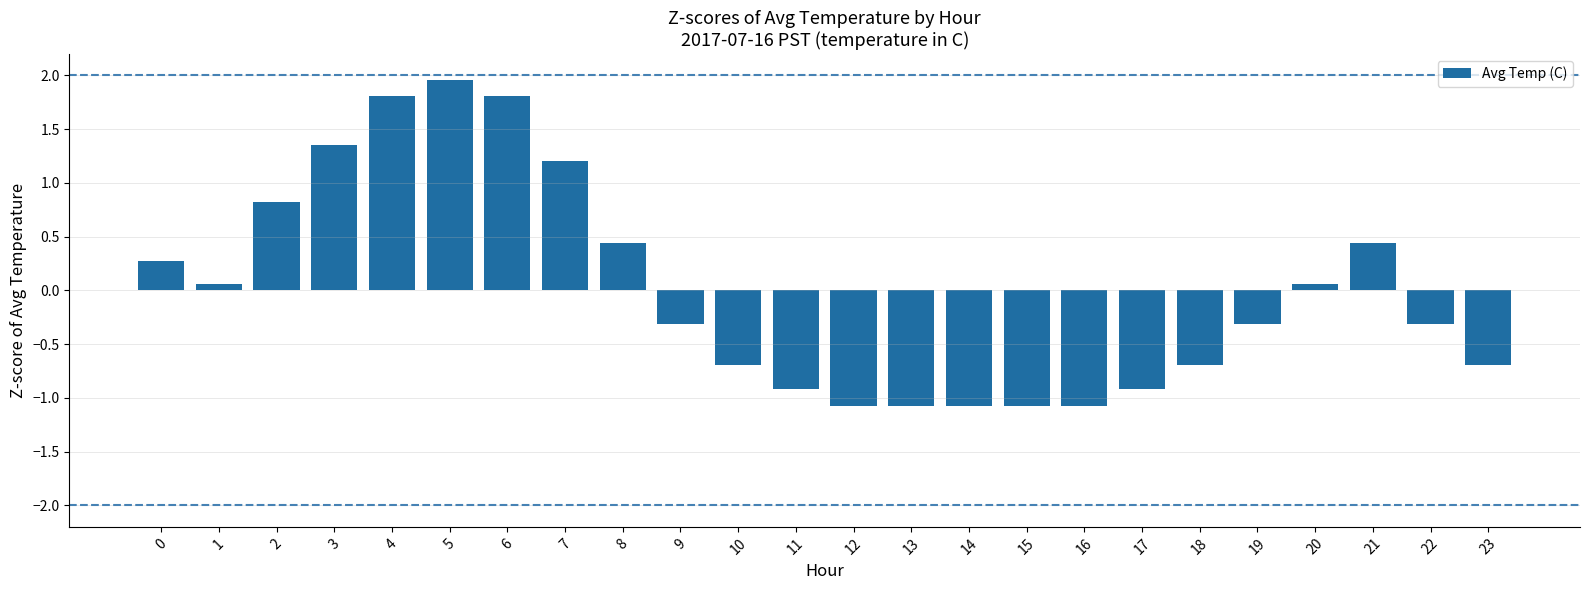

Does the chart contain stacked bars?

No